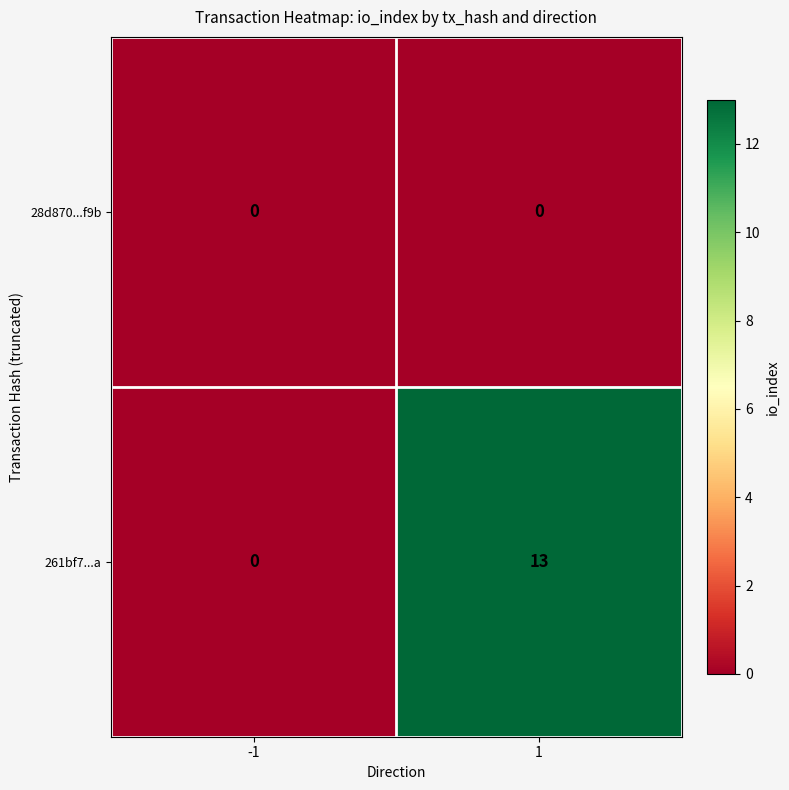

Reading left to right, transcribe all the data shown in this chart.

28d870...f9b: 0	0
261bf7...a: 0	13